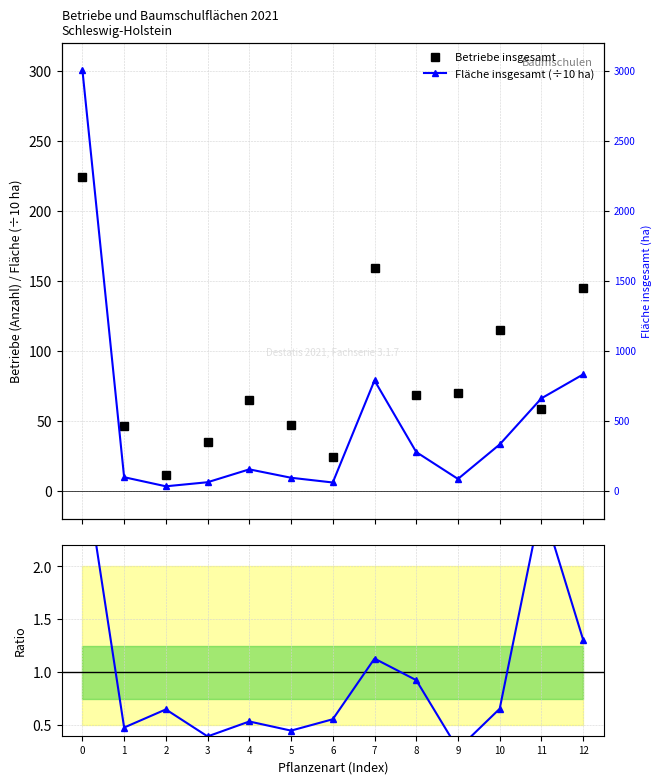

What is the value of the Fläche insgesamt (÷10 ha) point at the 1st from the left?

300.6